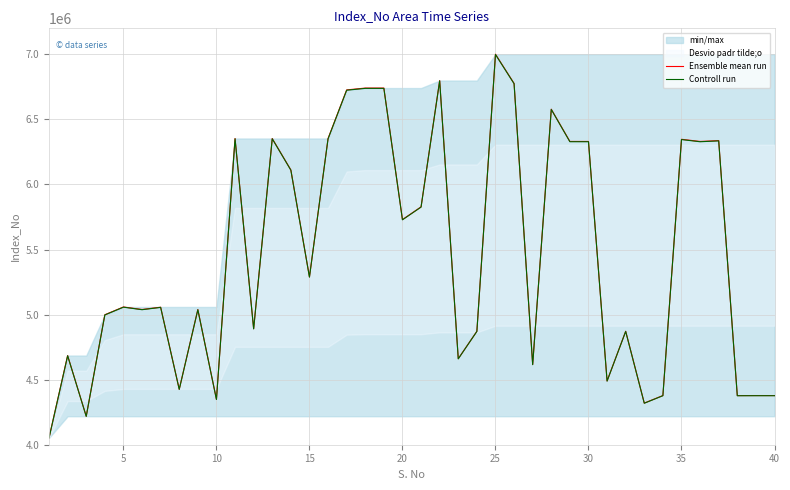

What is the maximum value for Ensemble mean run?

7001150.0